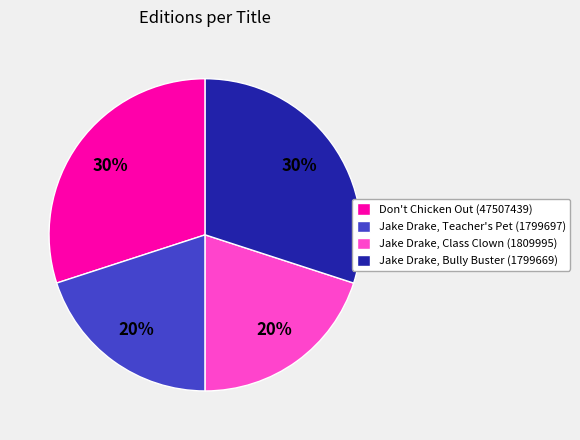

To the nearest percent, what percentage of the pie is Jake Drake, Teacher's Pet (1799697)?

20%